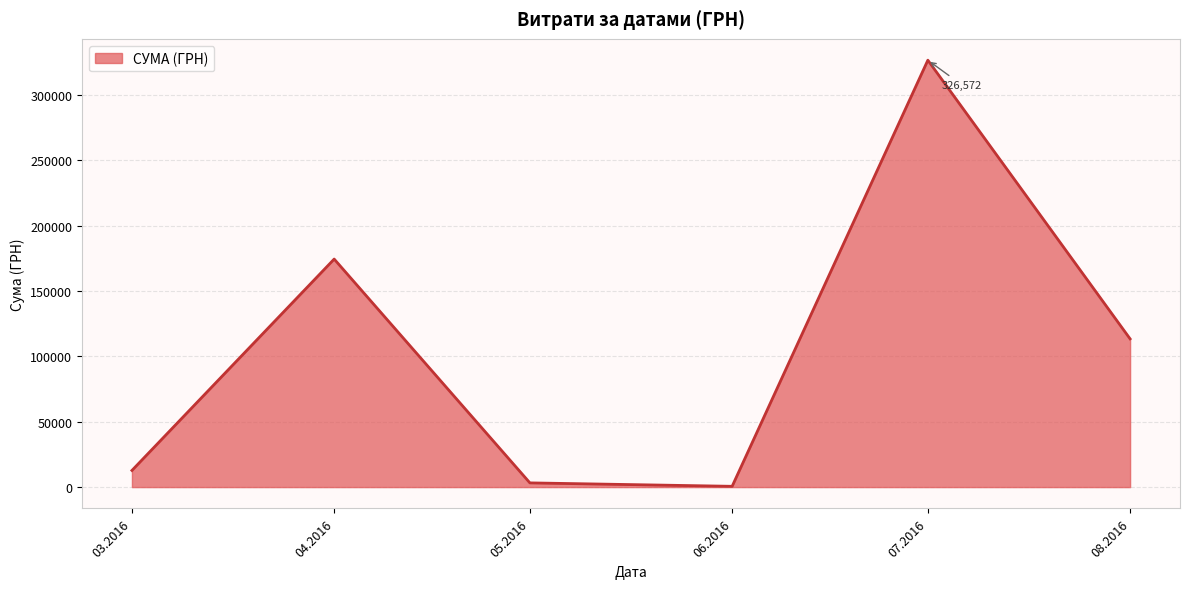

What is the average value?

105163.0